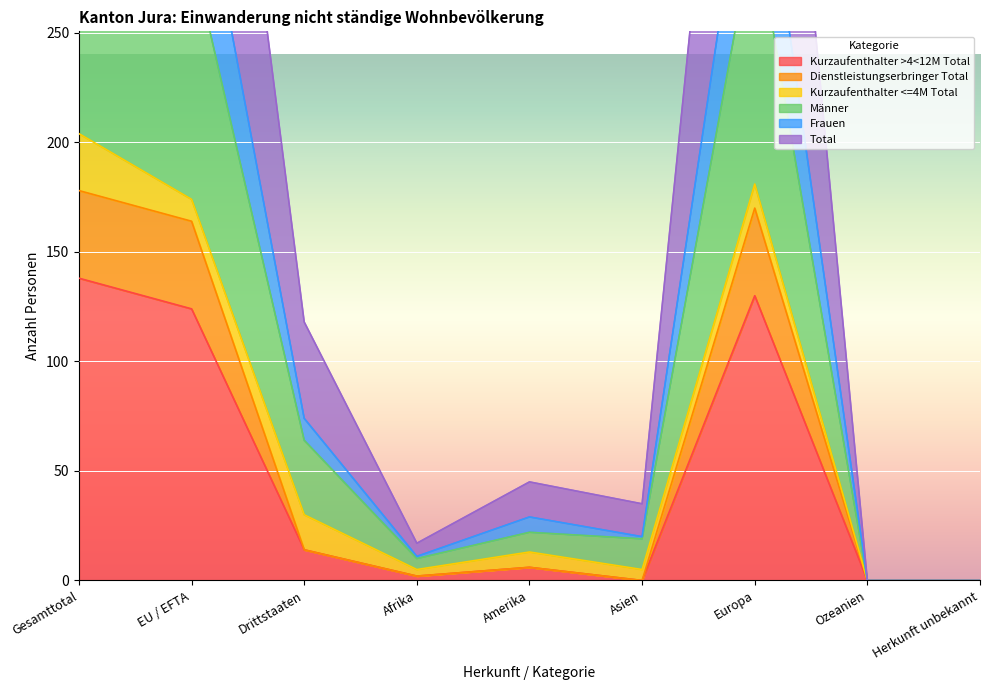

The Kurzaufenthalter >4<12M Total series shows 22 at Drittstaaten. True or false?

False